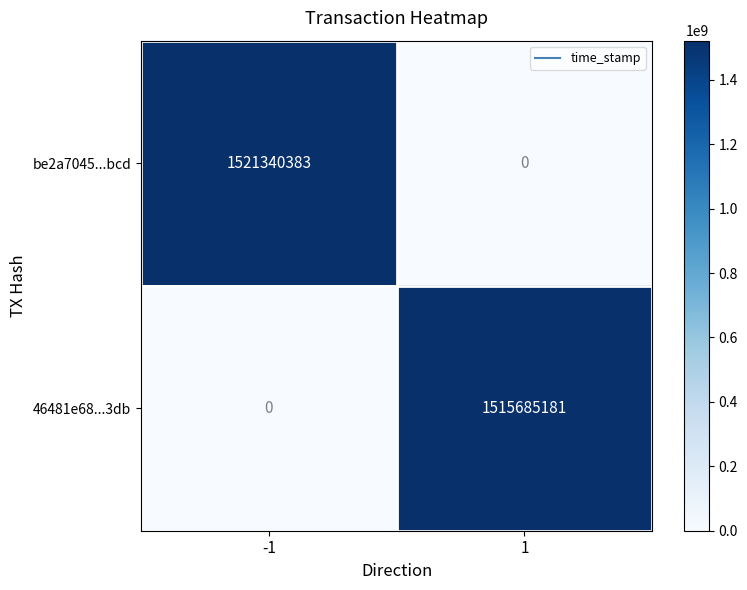

The be2a7045...bcd series shows 2628030099 at -1. True or false?

False